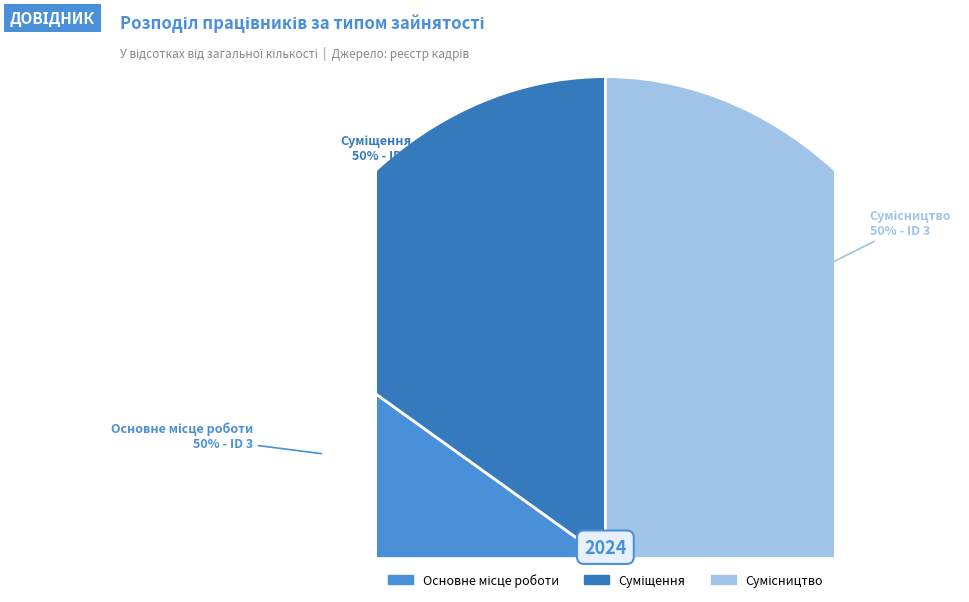

Does any single category account for the majority?

No